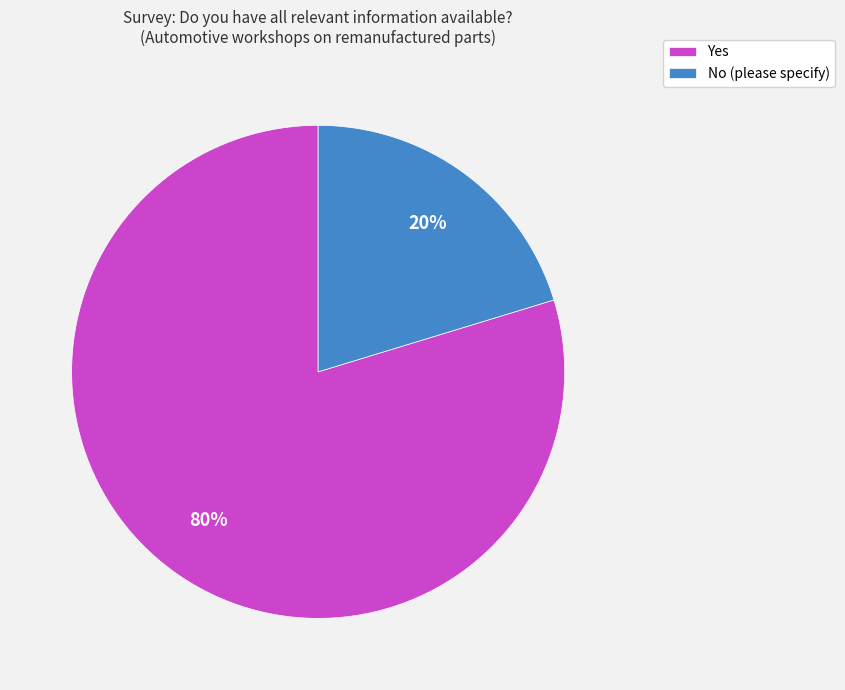

What percentage is the Yes slice, to the nearest percent?

80%